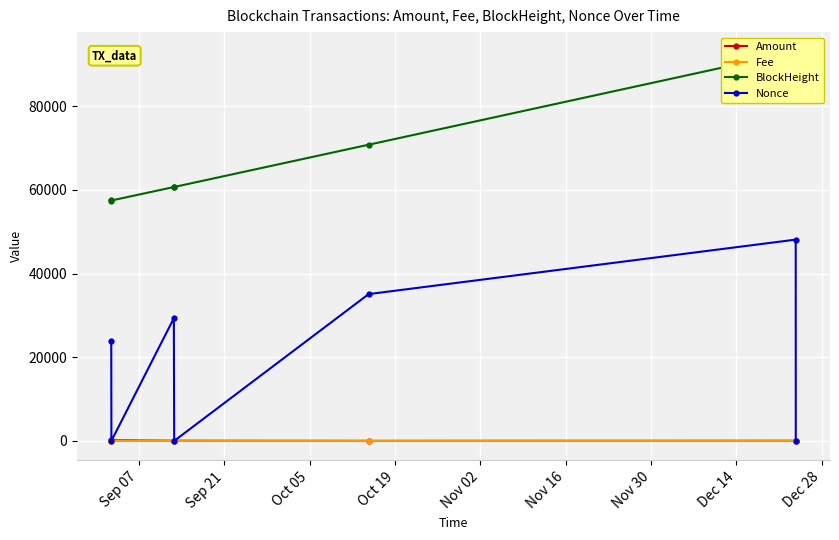

After their last crossing, which series has the higher values: Amount or Nonce?

Amount